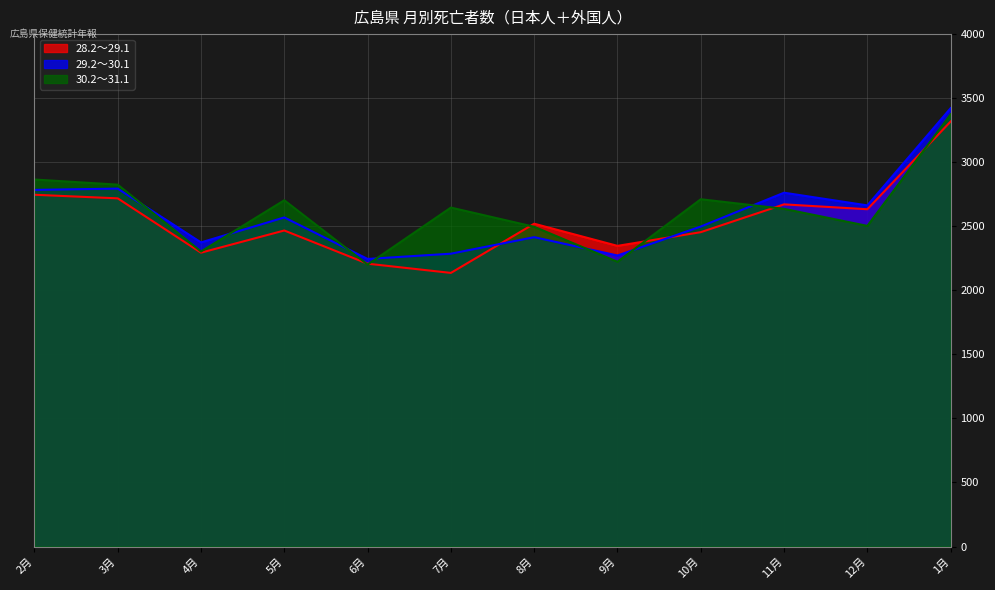

What is the total value across all series at 12月?

7799